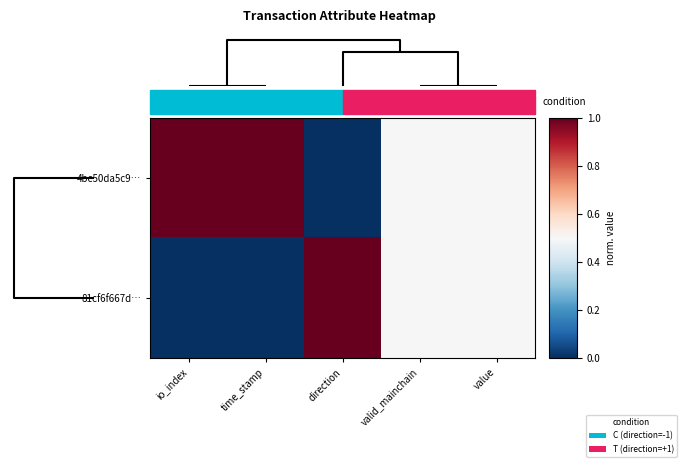

Reading right to left, list all the values displayed in this chart.

4bc50da5c9…: value=0.5	valid_mainchain=0.5	direction=0.0	time_stamp=1.0	io_index=1.0
81cf6f667d…: value=0.5	valid_mainchain=0.5	direction=1.0	time_stamp=0.0	io_index=0.0